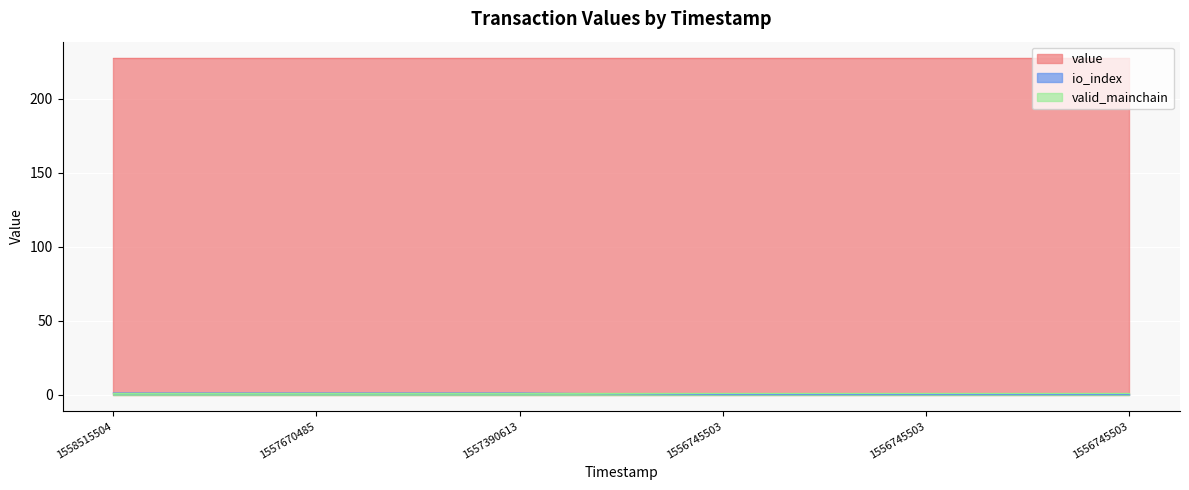

Count the io_index values in the range 0 to 1.

6